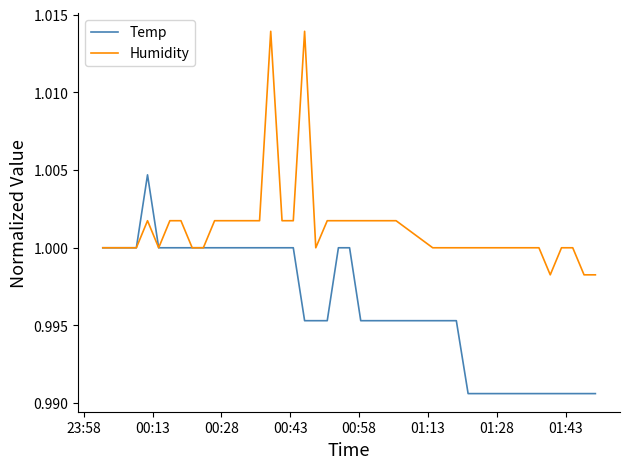

Rank the series by their average value, from lowest to highest.

Temp, Humidity